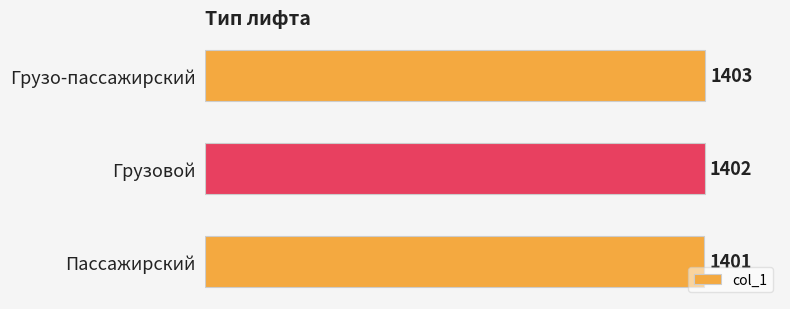

Reading bottom to top, transcribe all the data shown in this chart.

Пассажирский=1401	Грузовой=1402	Грузо-пассажирский=1403